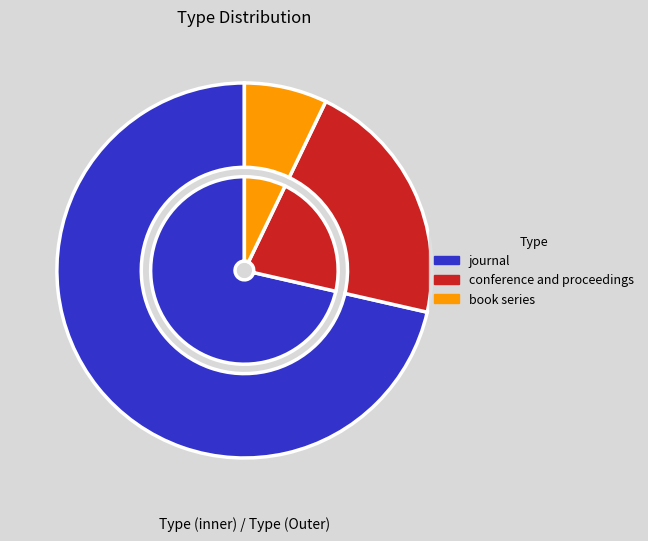

Is it true that journal is 71% of the pie?

True